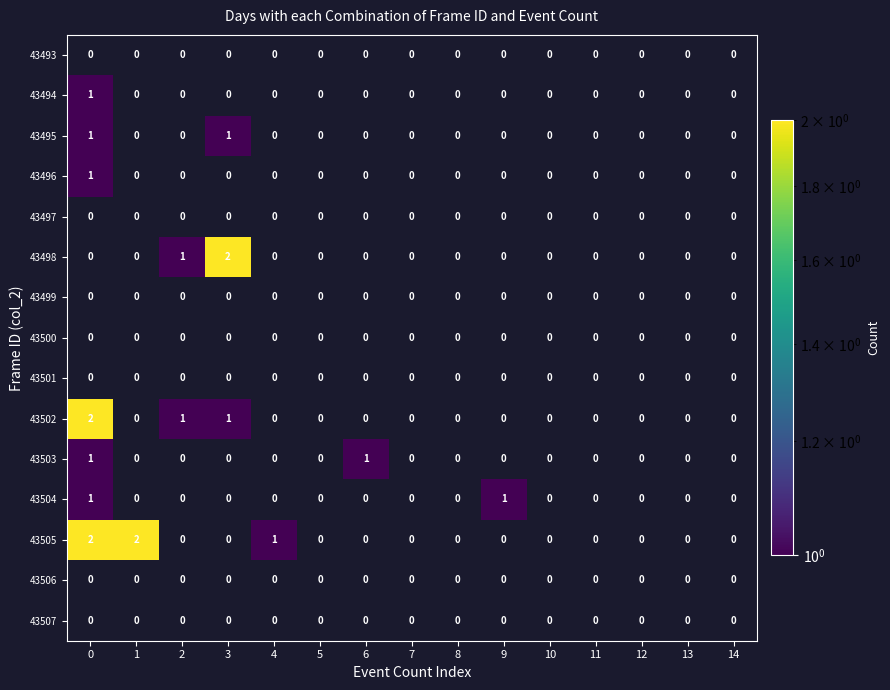

Between 12 and 10, which is larger?

10